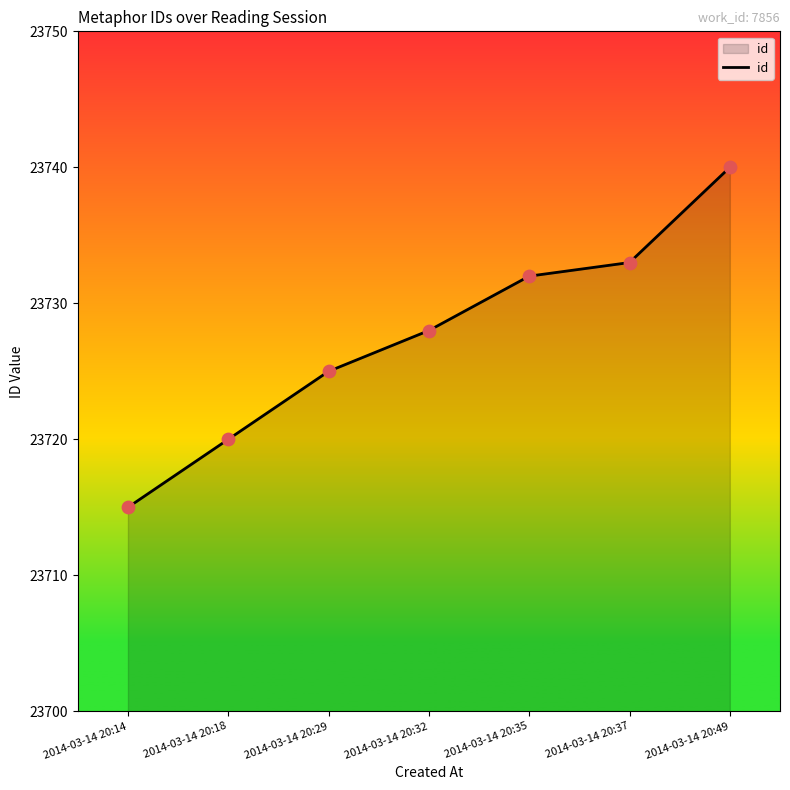

What is the change in value from 2014-03-14 20:14 to 2014-03-14 20:35?

+17